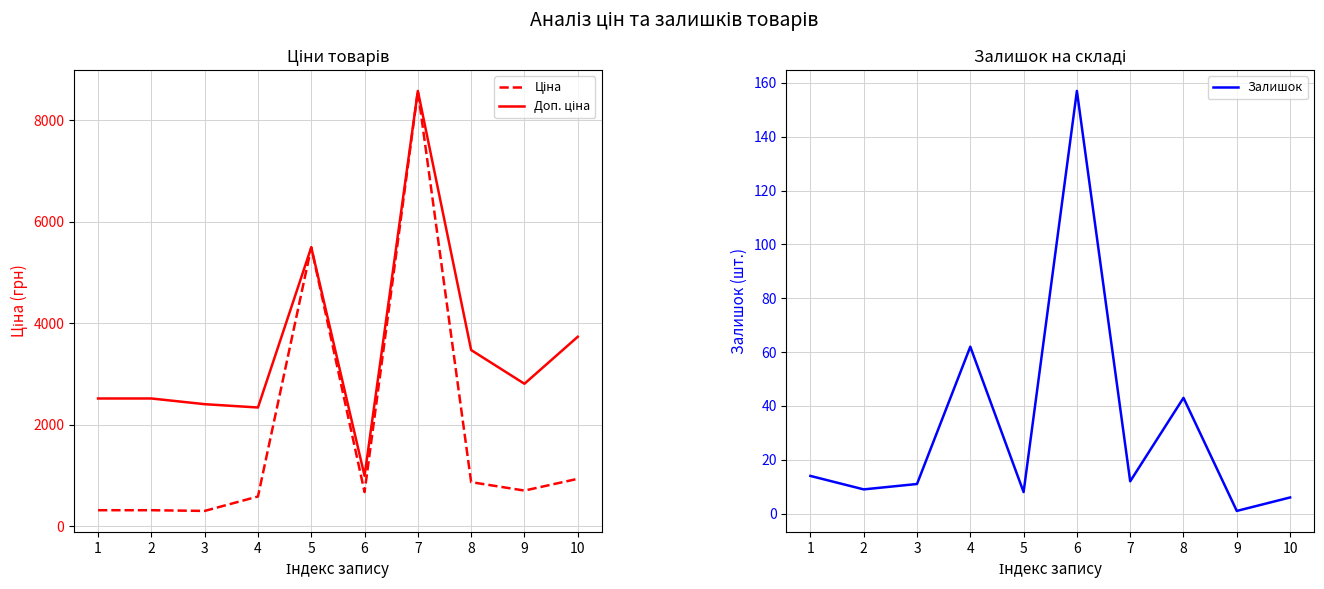

How many distinct data groups are displayed?

3